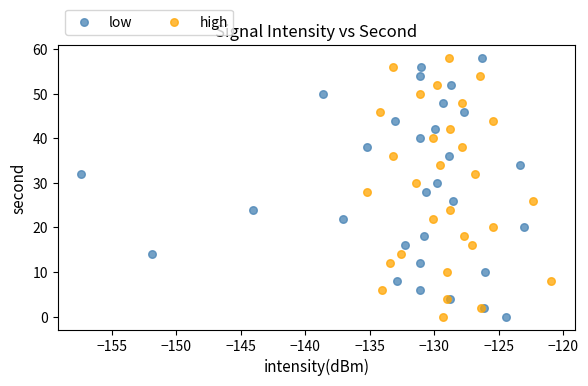

What are all the series names shown in the legend?

low, high